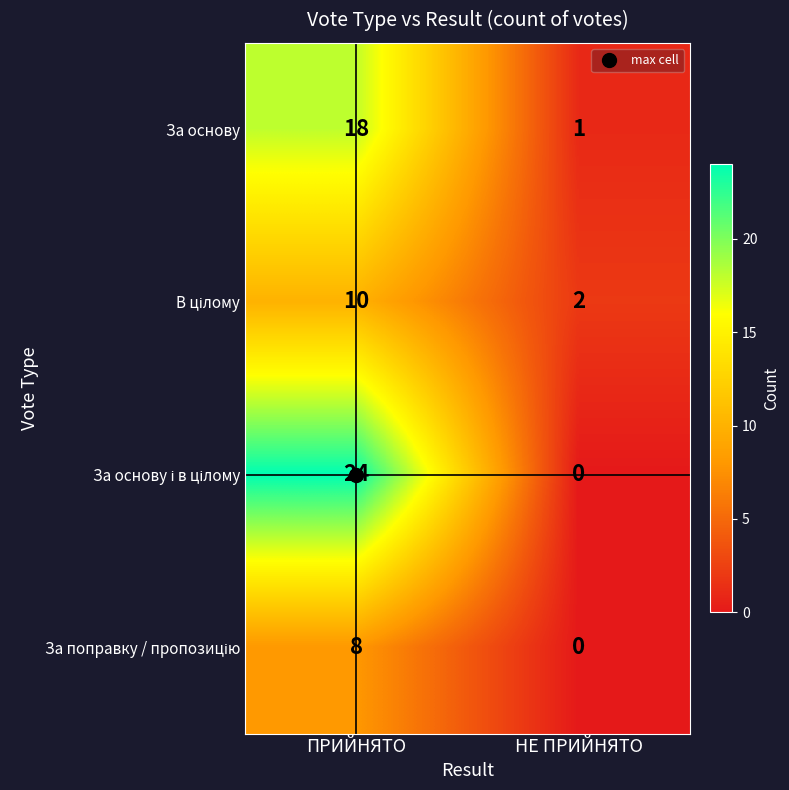

Rank the categories by За основу value from highest to lowest.

ПРИЙНЯТО, НЕ ПРИЙНЯТО